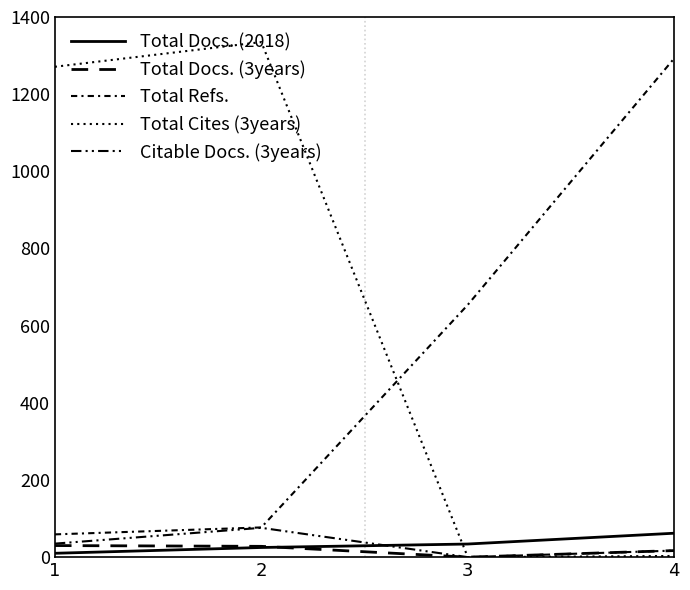

What is the difference between the maximum and minimum values in the Total Refs. series?

1234